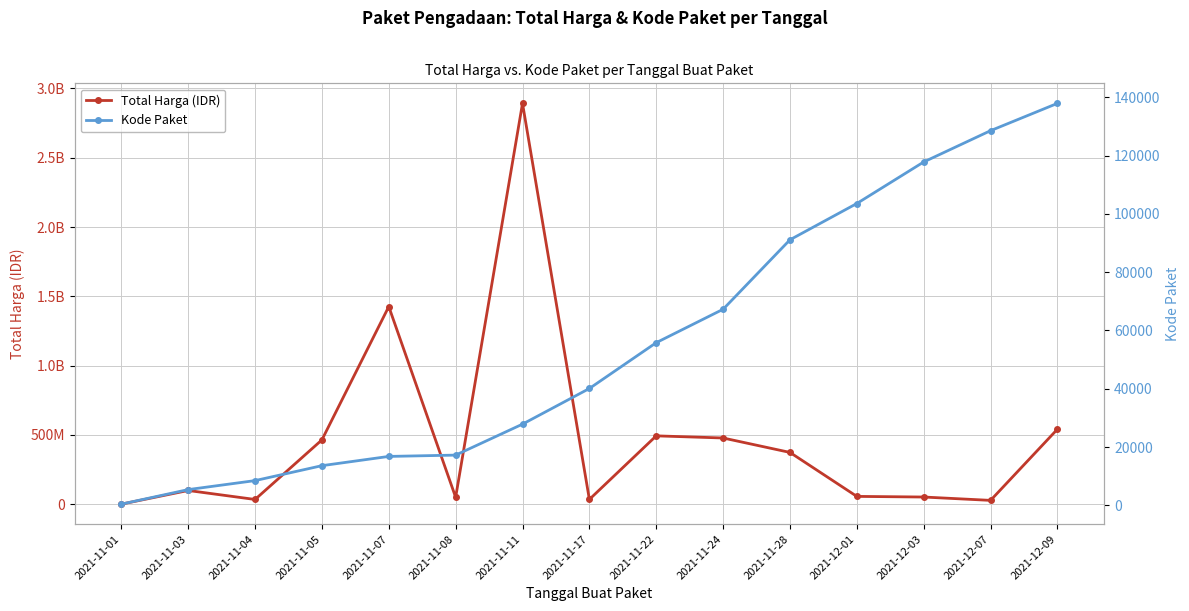

Count the number of data series in this chart.

2